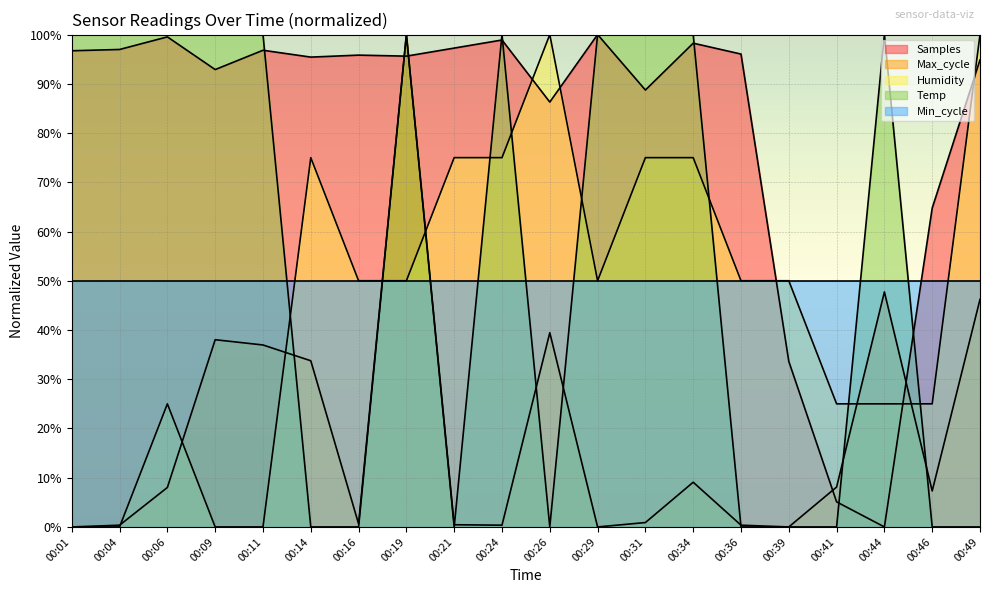

Between which two adjacent categories do Humidity and Temp first intersect?

00:11 and 00:14